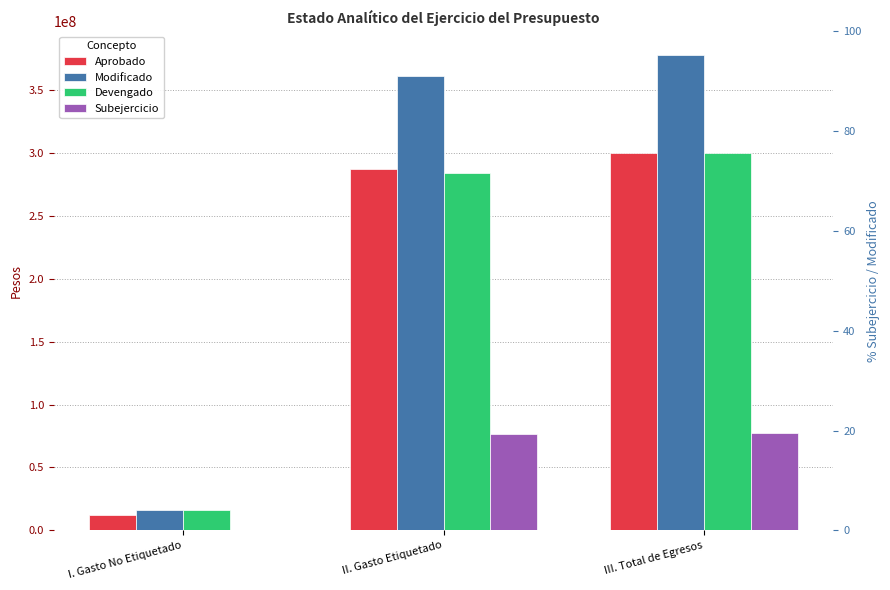

Rank the categories by Devengado value from lowest to highest.

I. Gasto No Etiquetado, II. Gasto Etiquetado, III. Total de Egresos